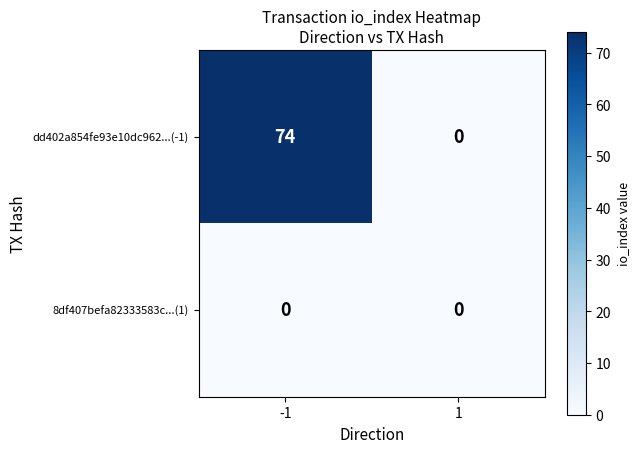

Which series has the widest spread of values?

dd402a854fe93e10dc962...(-1)